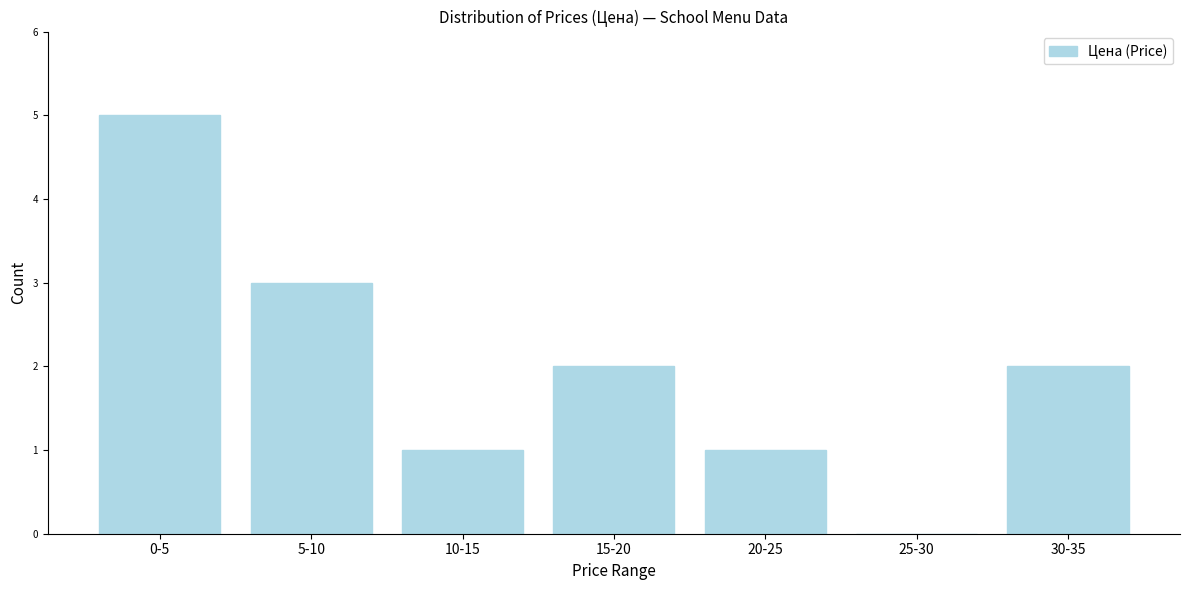

Reading right to left, extract all data points from this chart.

30-35=2	25-30=0	20-25=1	15-20=2	10-15=1	5-10=3	0-5=5